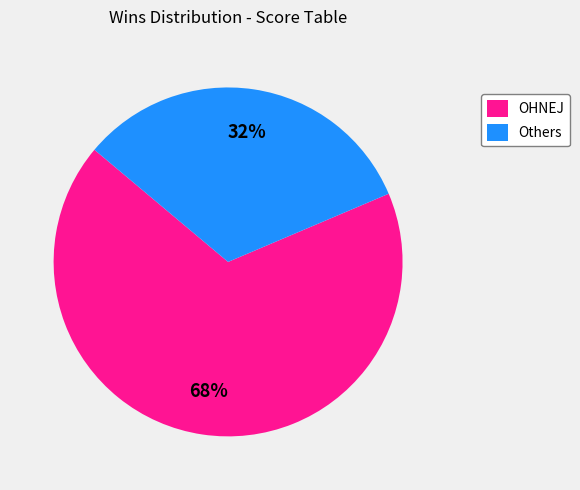

What is the ratio of the value at Others to the value at OHNEJ?

0.5